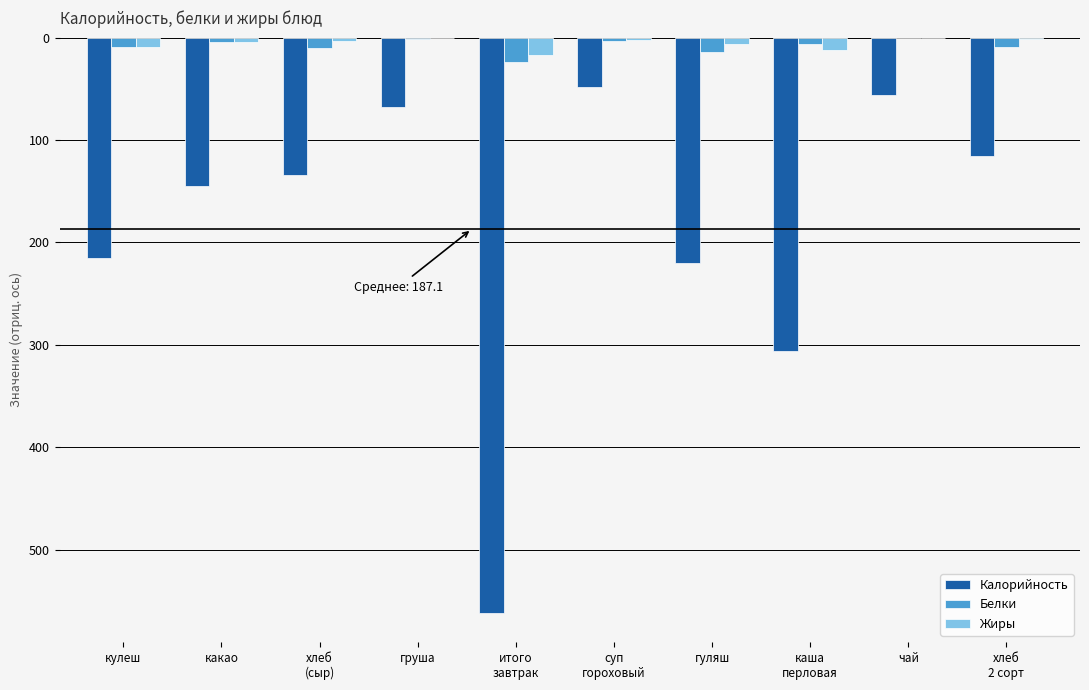

What is the difference between the second highest and minimum values in the Белки series?

22.8